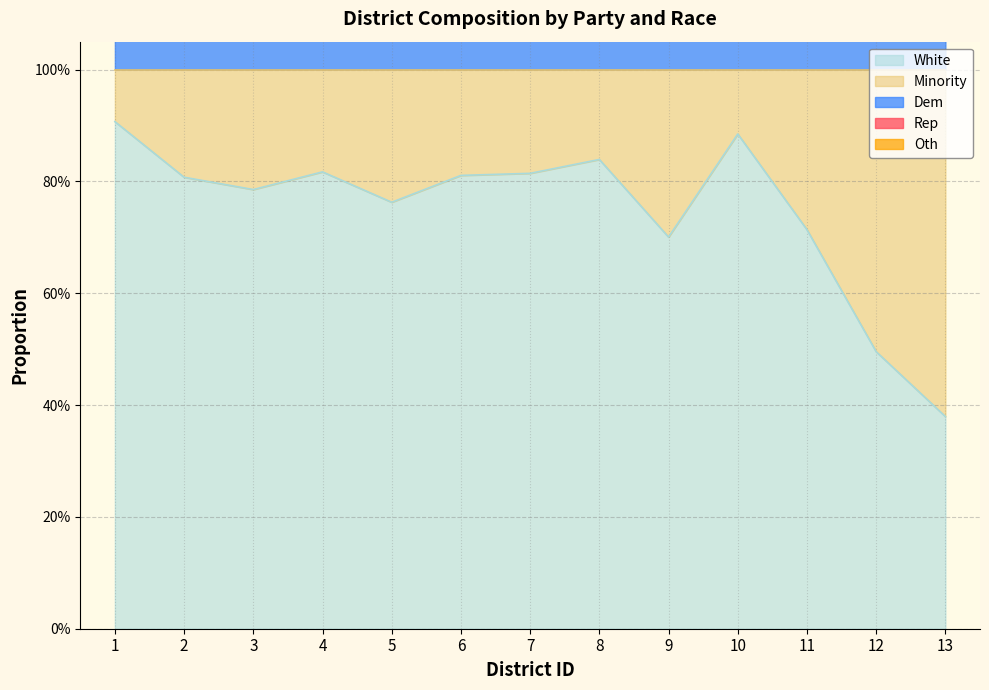

What is the lowest value of the White series?

0.4